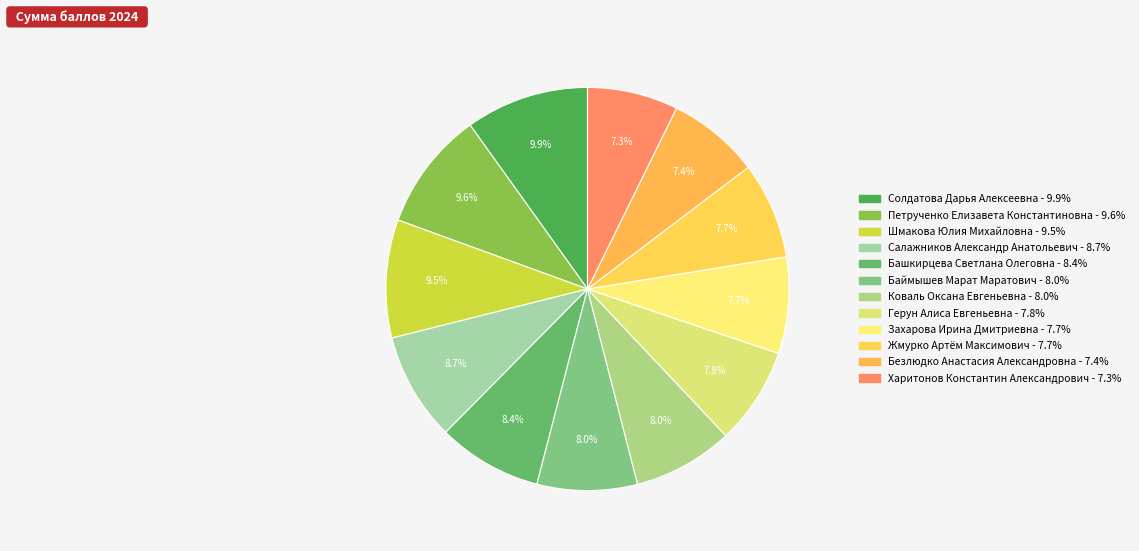

How many slices are in this pie chart?

12